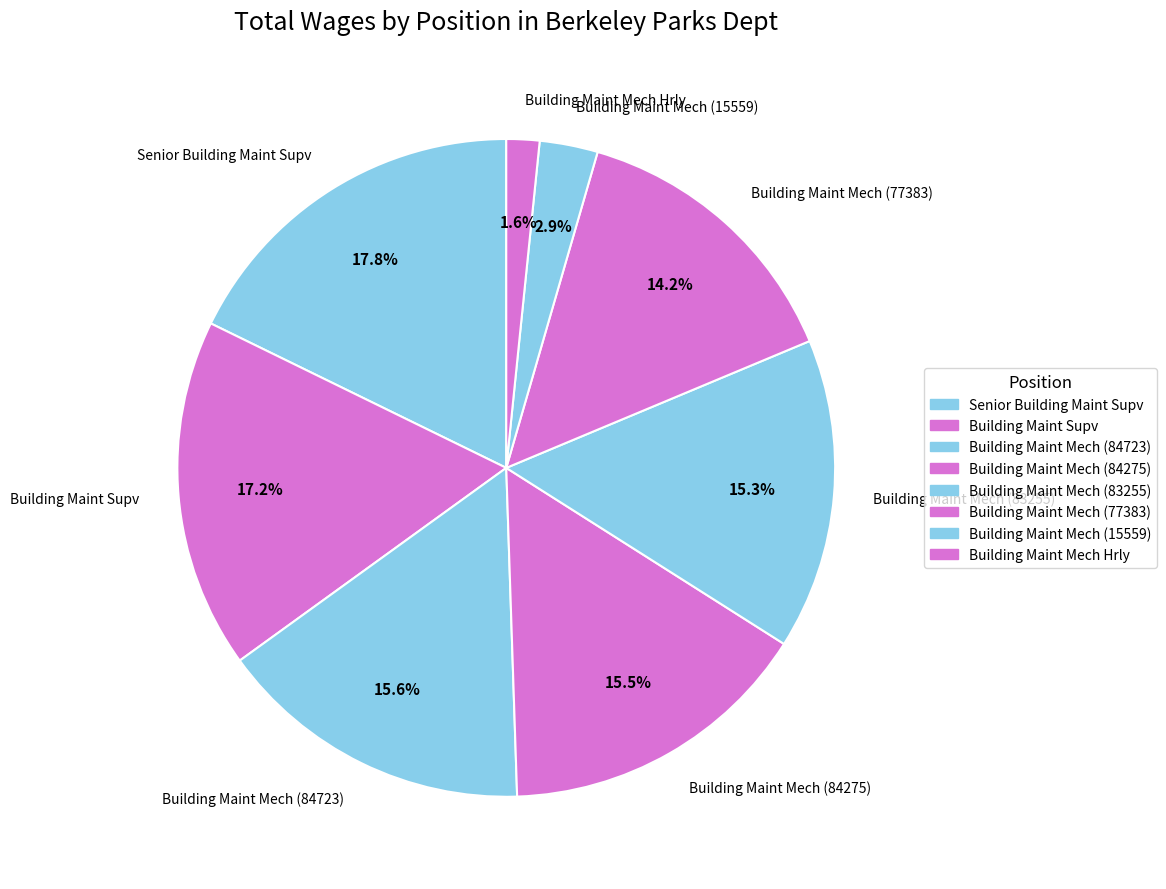

Count the number of slices in the pie.

8